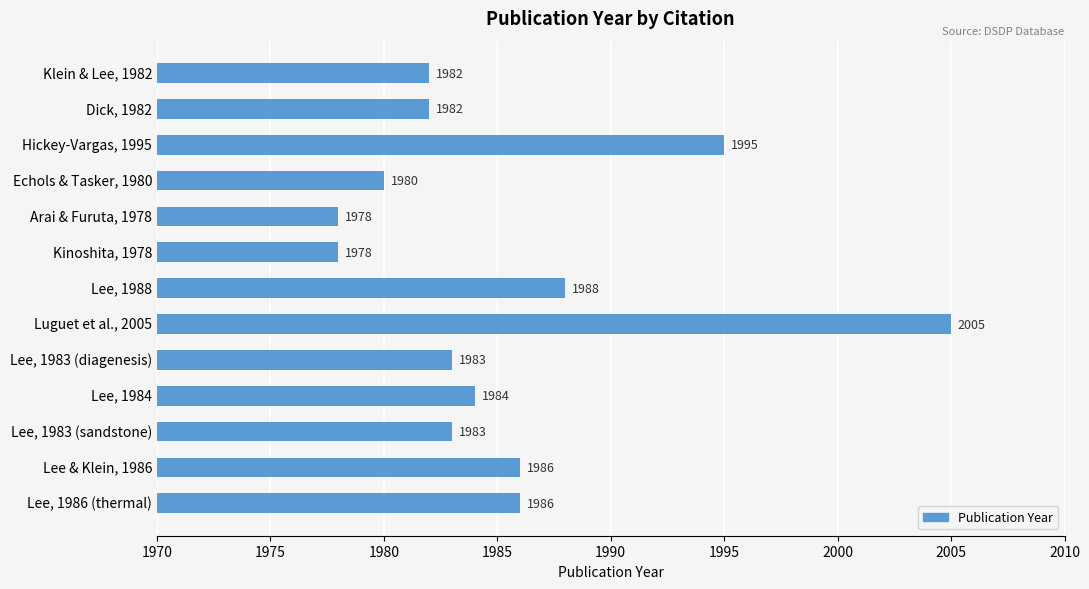

Reading bottom to top, extract all data points from this chart.

1986	1986	1983	1984	1983	2005	1988	1978	1978	1980	1995	1982	1982